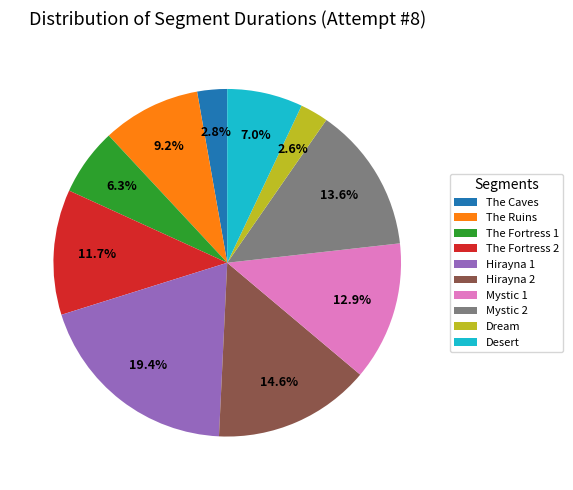

To the nearest percent, what portion does Hirayna 2 represent?

15%